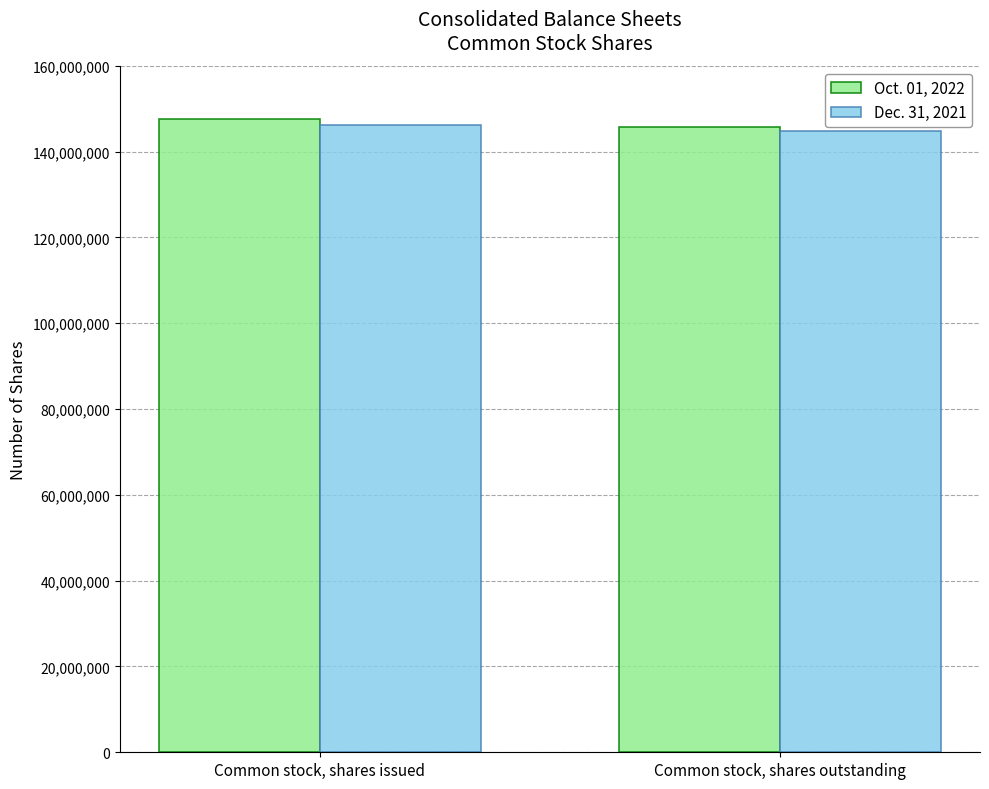

What is the value of the Oct. 01, 2022 bar at the 2nd from the left?

145838000